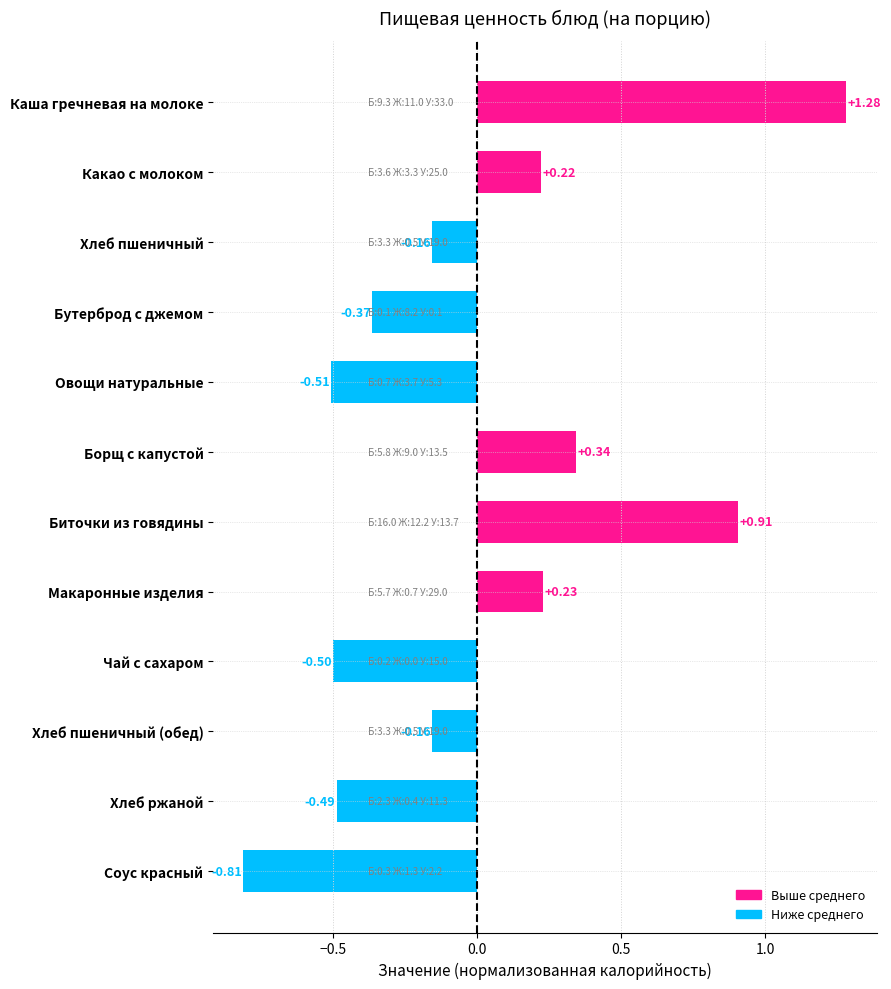

What is the difference between the second highest and minimum values?

1.7